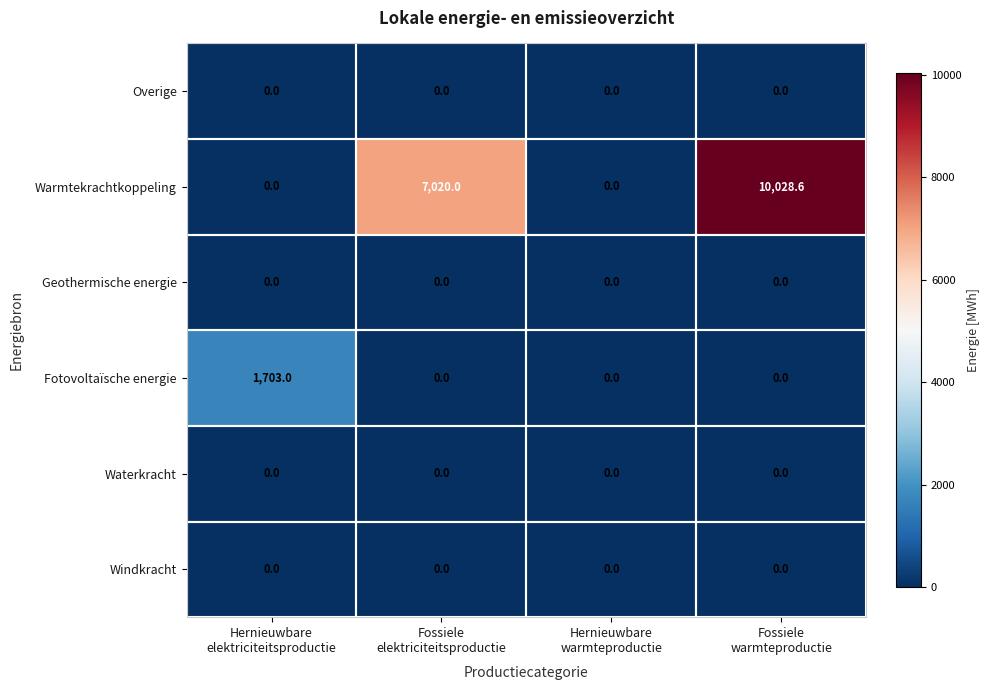

Which series has the largest range (max minus min)?

Warmtekrachtkoppeling